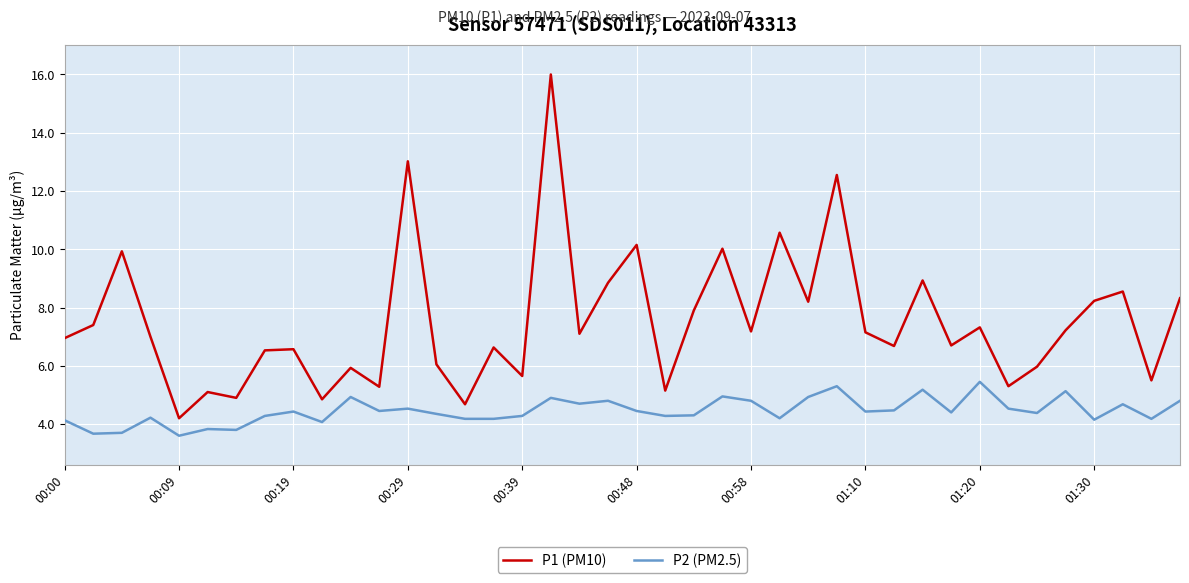

What are all the series names shown in the legend?

P1 (PM10), P2 (PM2.5)